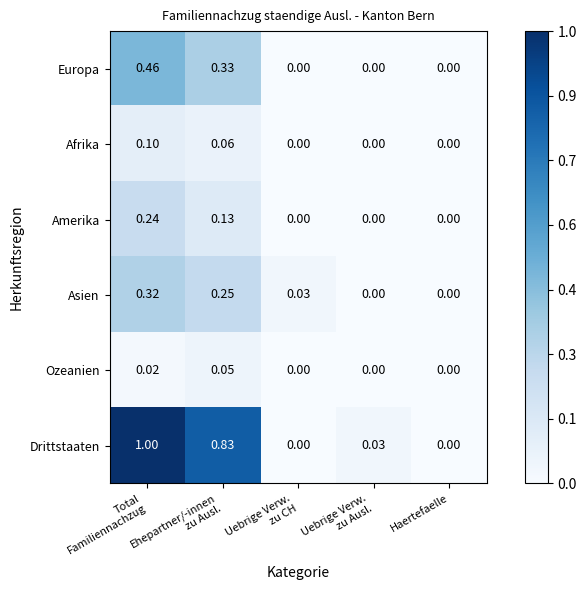

Which series has the largest total across all categories?

Drittstaaten